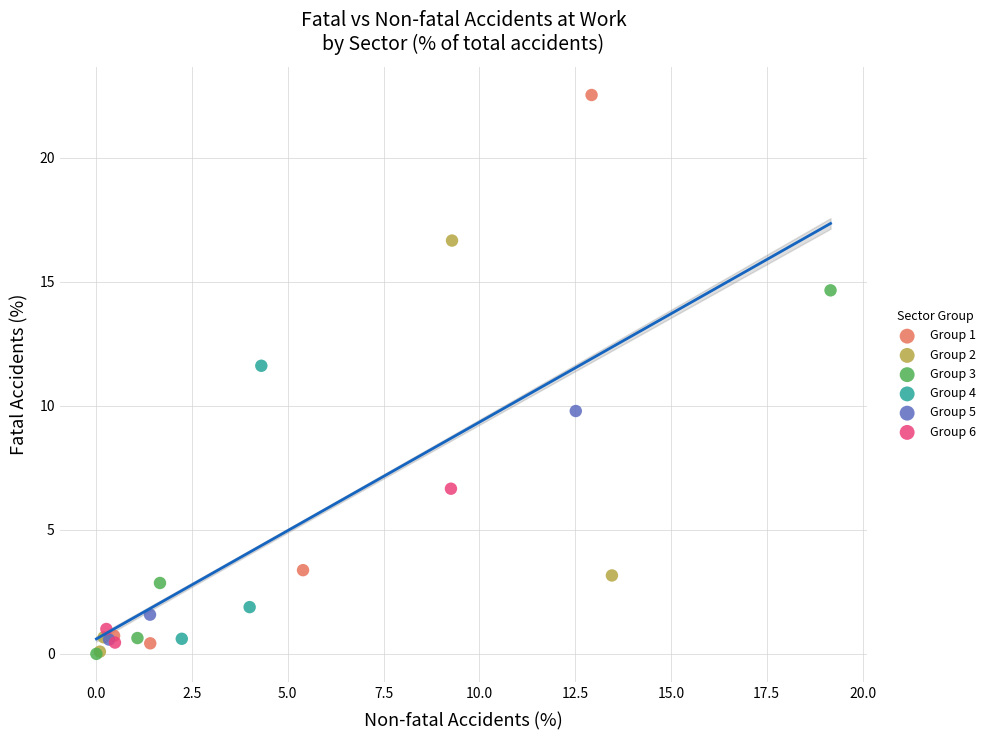

What are all the series names shown in the legend?

Group 1, Group 2, Group 3, Group 4, Group 5, Group 6